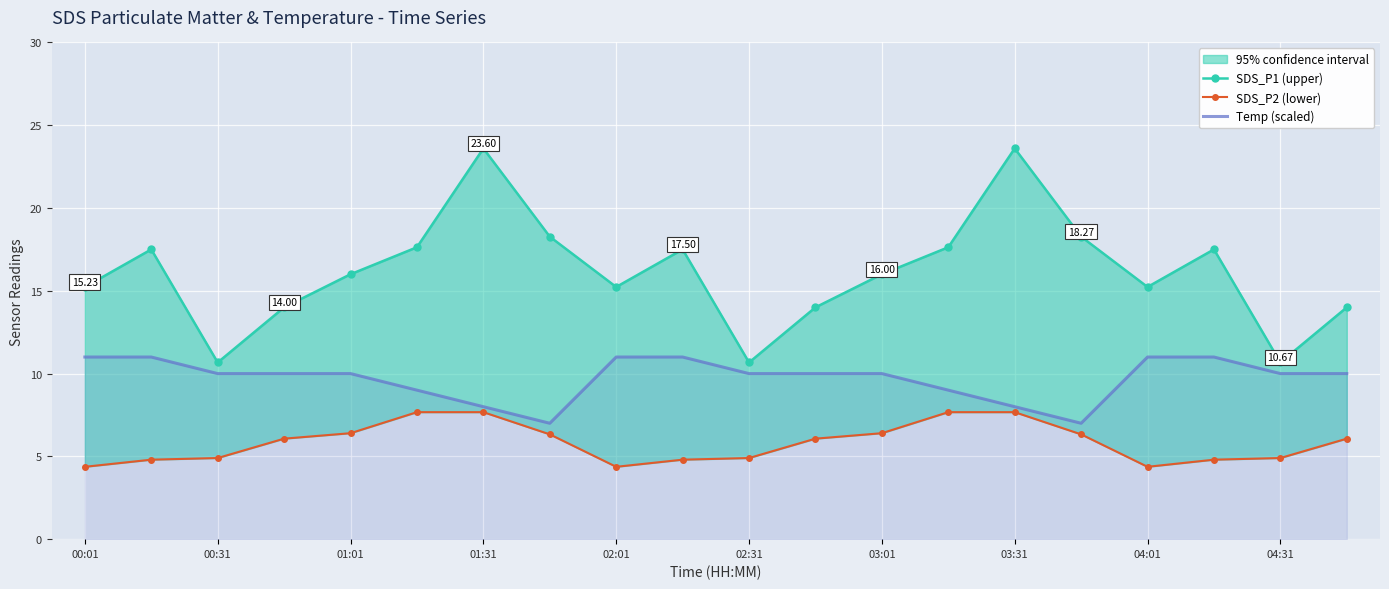

What is the average value of the SDS_P2 (lower) series?

5.8